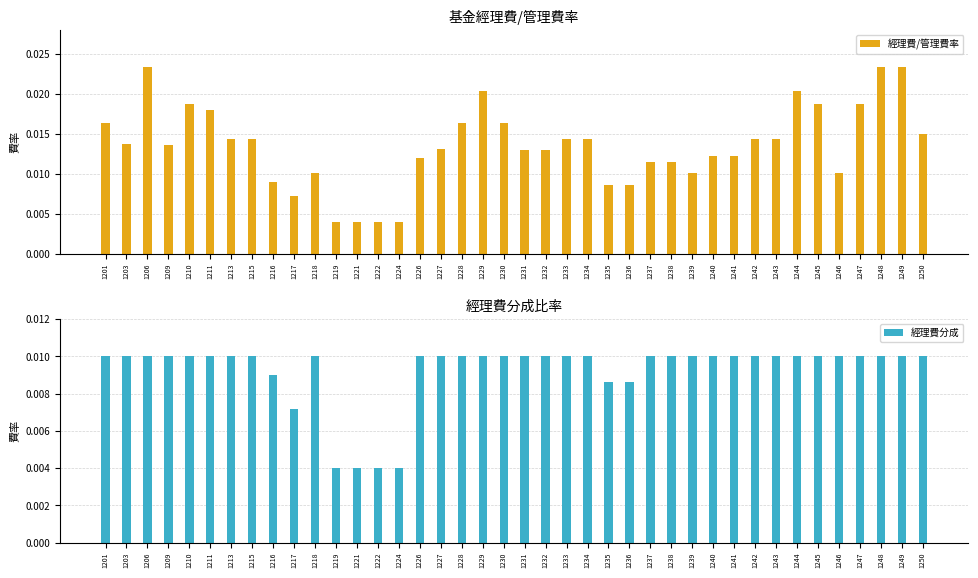

Which series has the largest range (max minus min)?

經理費/管理費率